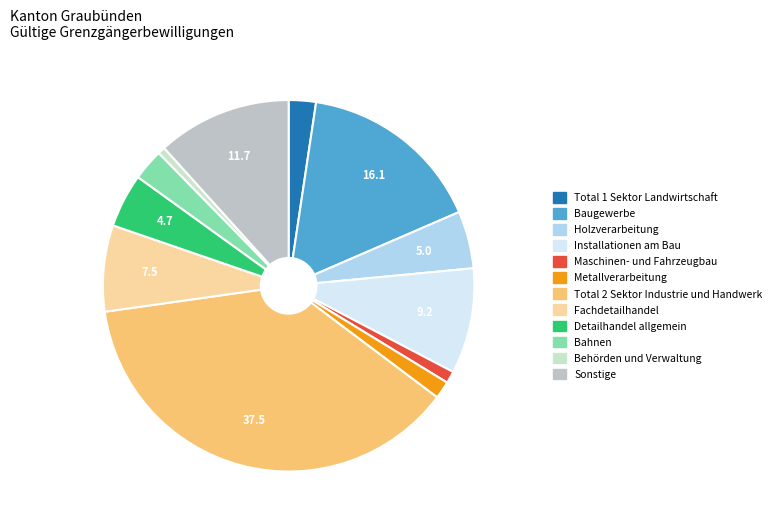

How many segments does this pie chart have?

12